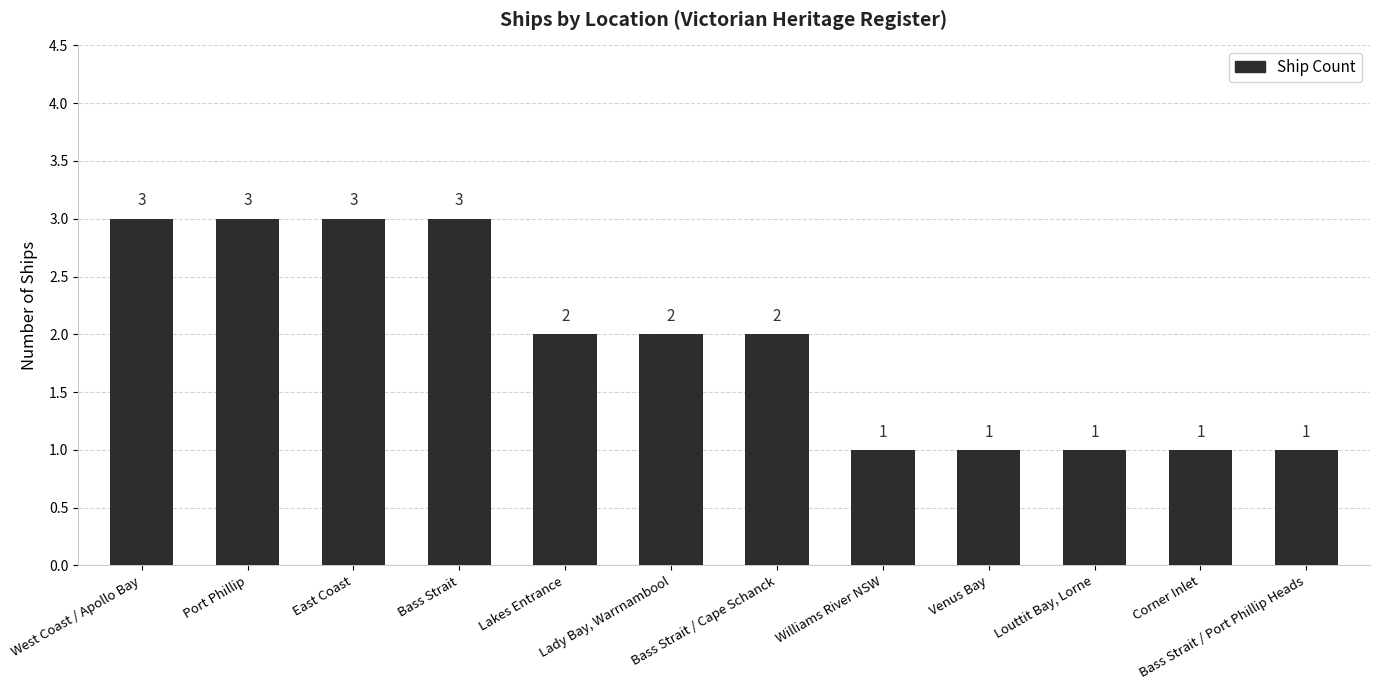

Is it true that the value at Lakes Entrance is 3?

False